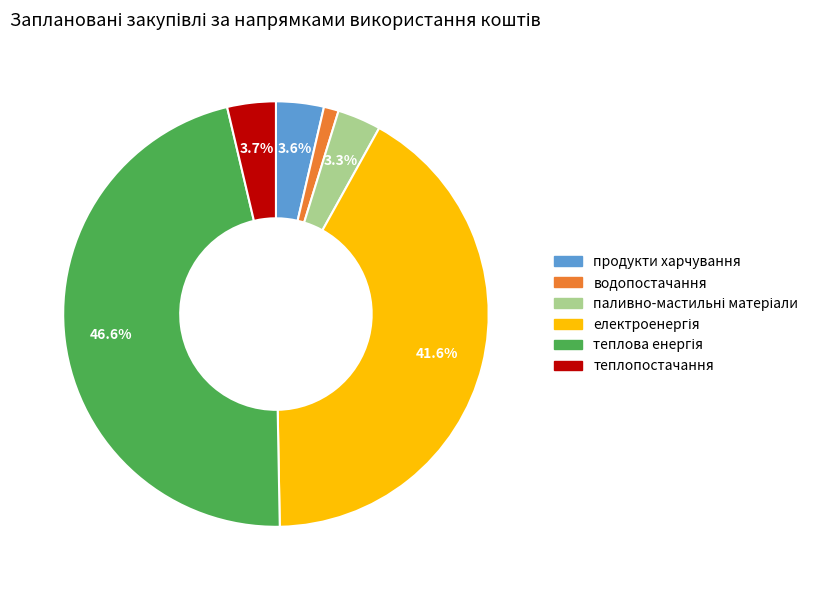

What percentage is NOT represented by продукти харчування?

96.4%